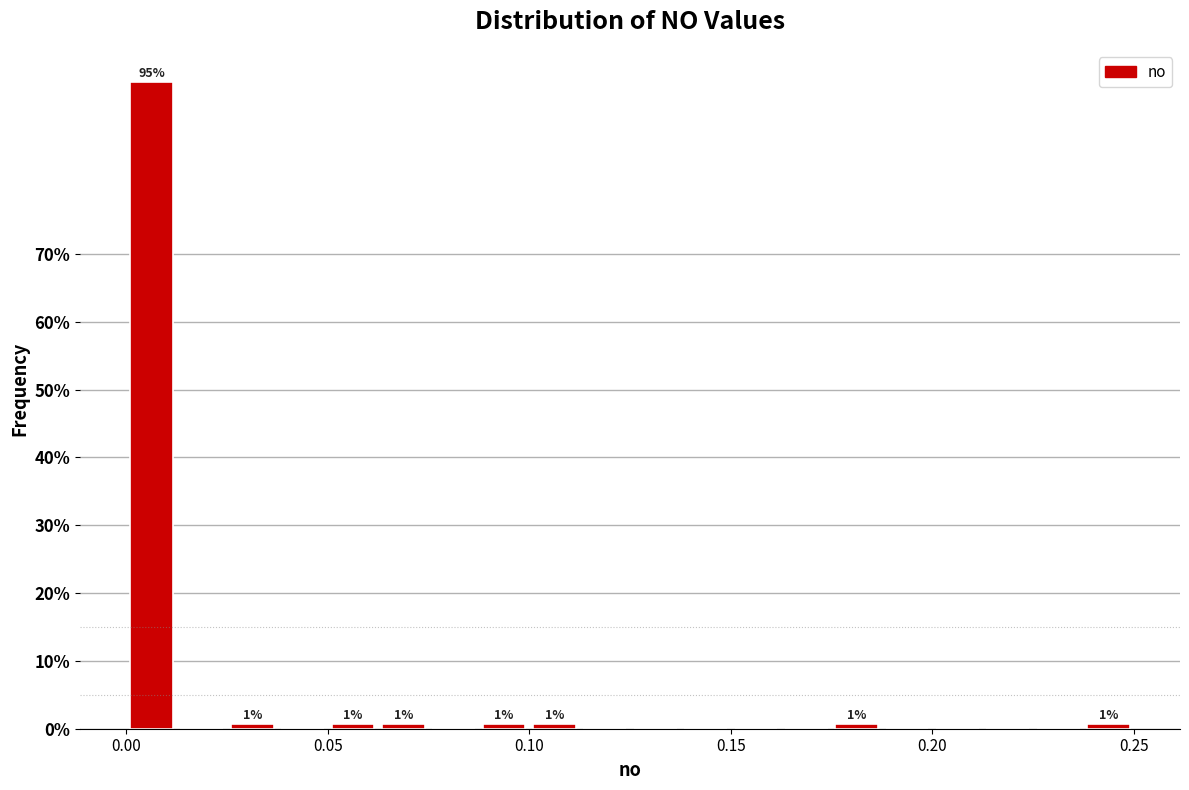

Around what value on the x-axis is the tallest bar? Give the approximate position of its centre, as read against the axis.

0.005